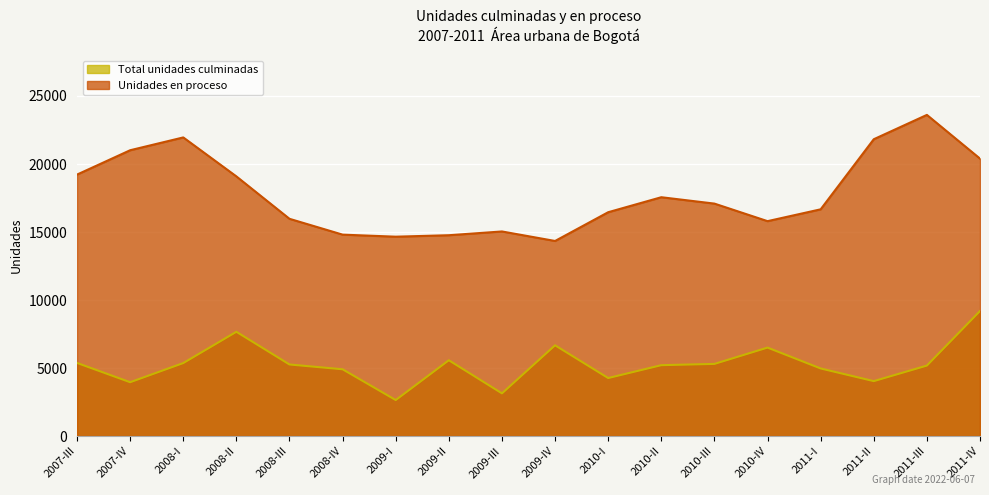

At which category is the sum across all series the highest?

2011-IV